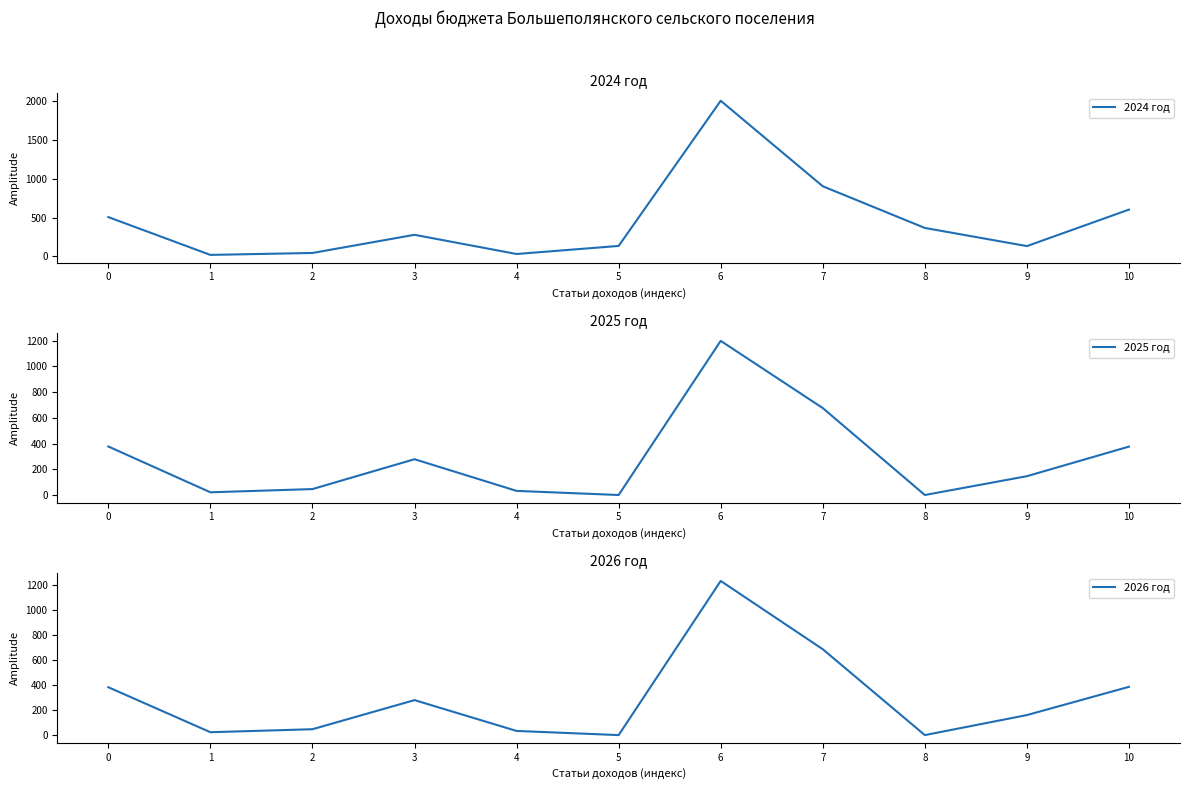

Reading right to left, transcribe all the data shown in this chart.

2024 год: 10=602.9	9=132.5	8=366.4	7=903.6	6=2005.4	5=134.5	4=30.7	3=278.0	2=44.0	1=19.0	0=506.2
2025 год: 10=376.0	9=146.1	8=0.0	7=675.3	6=1197.4	5=0.0	4=31.9	3=278.0	2=46.0	1=21.0	0=376.9
2026 год: 10=386.4	9=160.2	8=0.0	7=687.3	6=1233.9	5=0.0	4=33.2	3=280.0	2=47.0	1=23.0	0=383.2